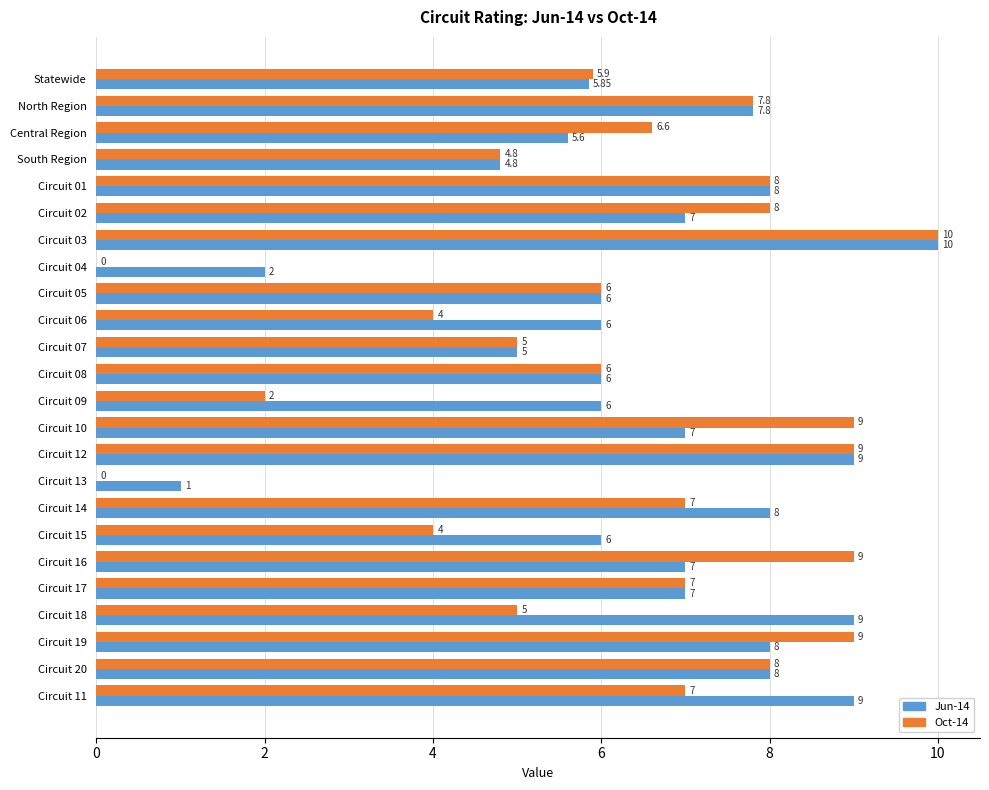

Which series changed the most between North Region and Circuit 13?

Oct-14